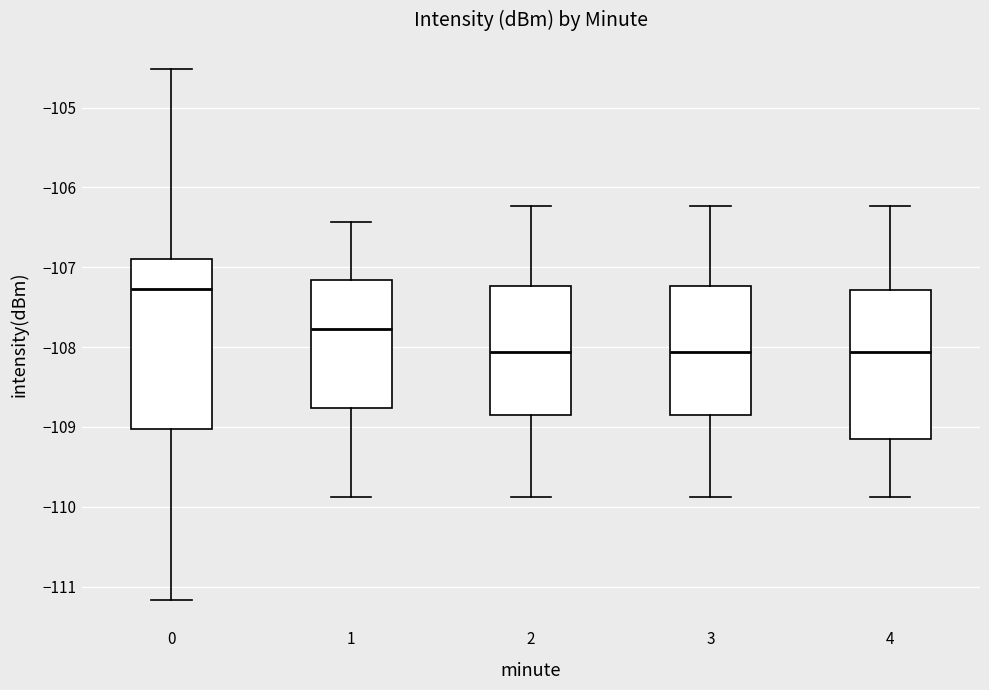

Reading left to right, transcribe this box plot: for each box, give where its median line is, the range the box spans, and where its two whiskers end, as read against the y-axis. The values are not printed on the chart, so give them approximately, as read against the axis.

0: median -107.3, box -109.0 to -106.9, whiskers -111.2 to -104.5
1: median -107.8, box -108.8 to -107.2, whiskers -109.9 to -106.4
2: median -108.1, box -108.8 to -107.2, whiskers -109.9 to -106.2
3: median -108.1, box -108.8 to -107.2, whiskers -109.9 to -106.2
4: median -108.1, box -109.1 to -107.3, whiskers -109.9 to -106.2